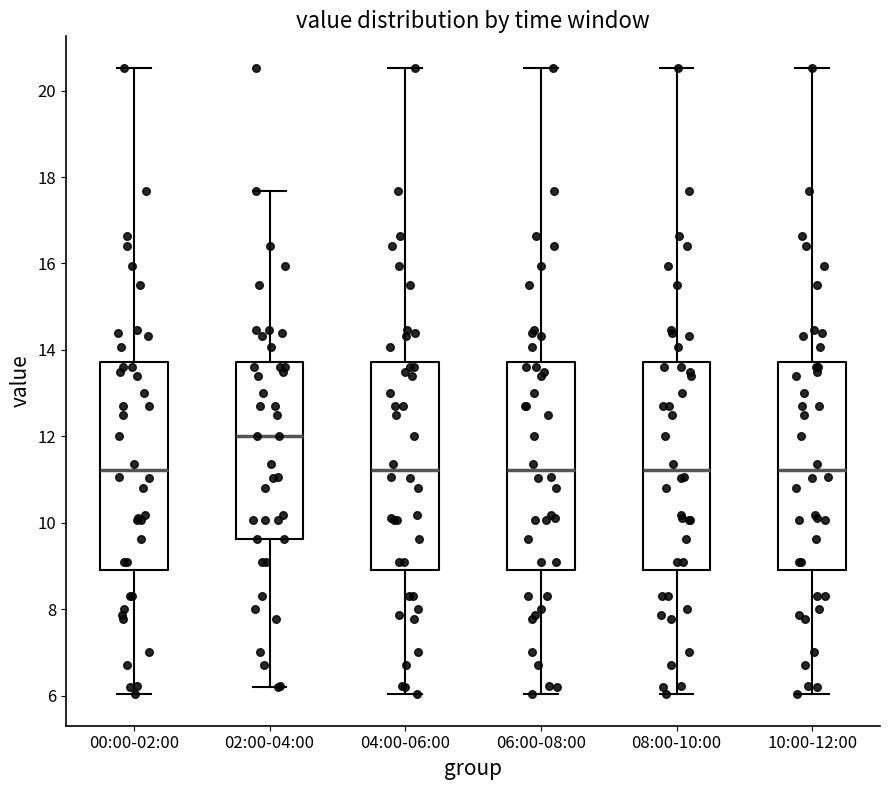

Reading left to right, transcribe this box plot: for each box, give where its median line is, the range the box spans, and where its two whiskers end, as read against the y-axis. The values are not printed on the chart, so give them approximately, as read against the axis.

00:00-02:00: median 11.2, box 9.0 to 13.8, whiskers 6.0 to 20.6
02:00-04:00: median 12.0, box 9.6 to 13.8, whiskers 6.2 to 17.6
04:00-06:00: median 11.2, box 9.0 to 13.8, whiskers 6.0 to 20.6
06:00-08:00: median 11.2, box 9.0 to 13.8, whiskers 6.0 to 20.6
08:00-10:00: median 11.2, box 9.0 to 13.8, whiskers 6.0 to 20.6
10:00-12:00: median 11.2, box 9.0 to 13.8, whiskers 6.0 to 20.6